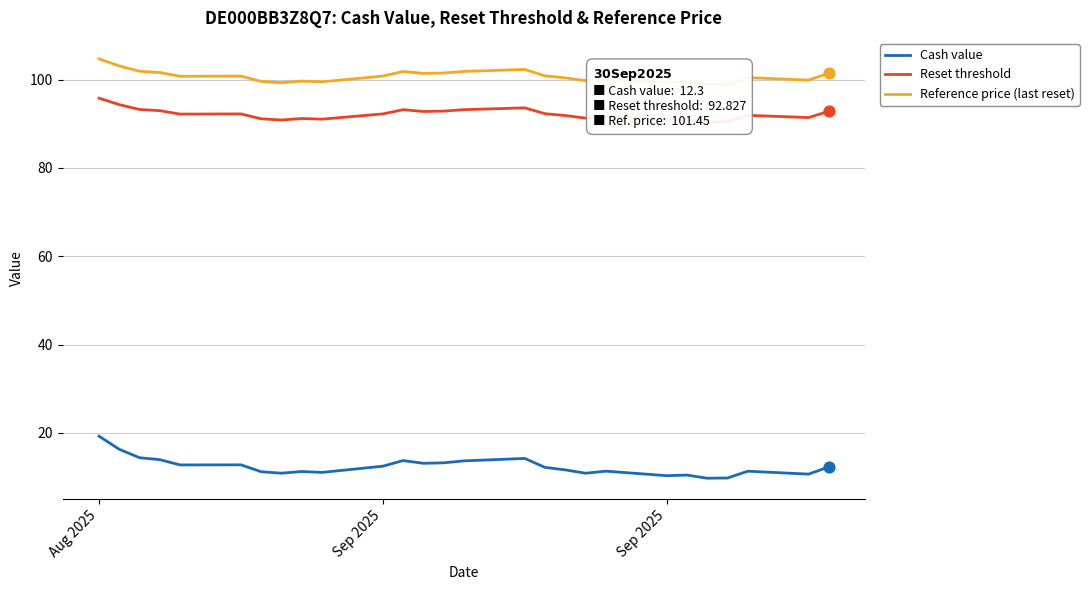

What are all the series names shown in the legend?

Cash value, Reset threshold, Reference price (last reset)